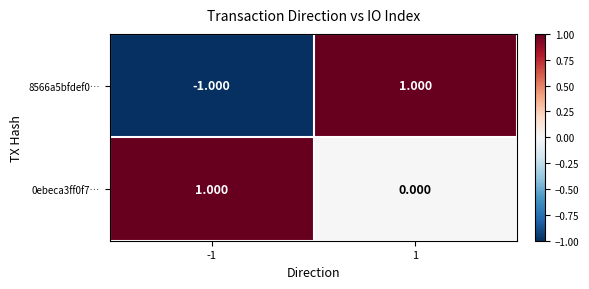

Is the value of 0ebeca3ff0f7… at 1 greater than the value of 8566a5bfdef0… at 1?

No